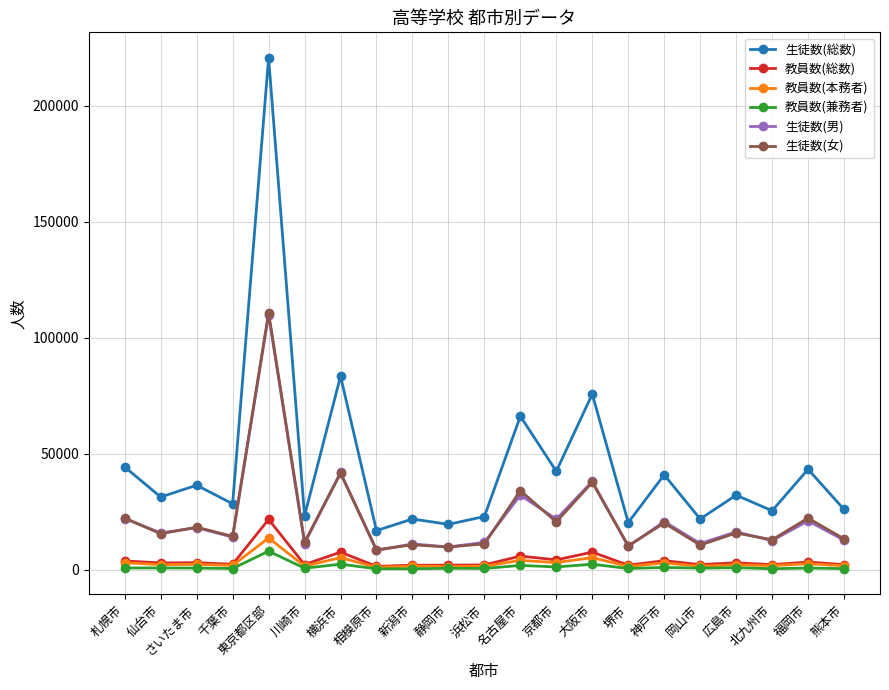

What is the difference between the maximum and second lowest values in the 教員数(総数) series?

19742